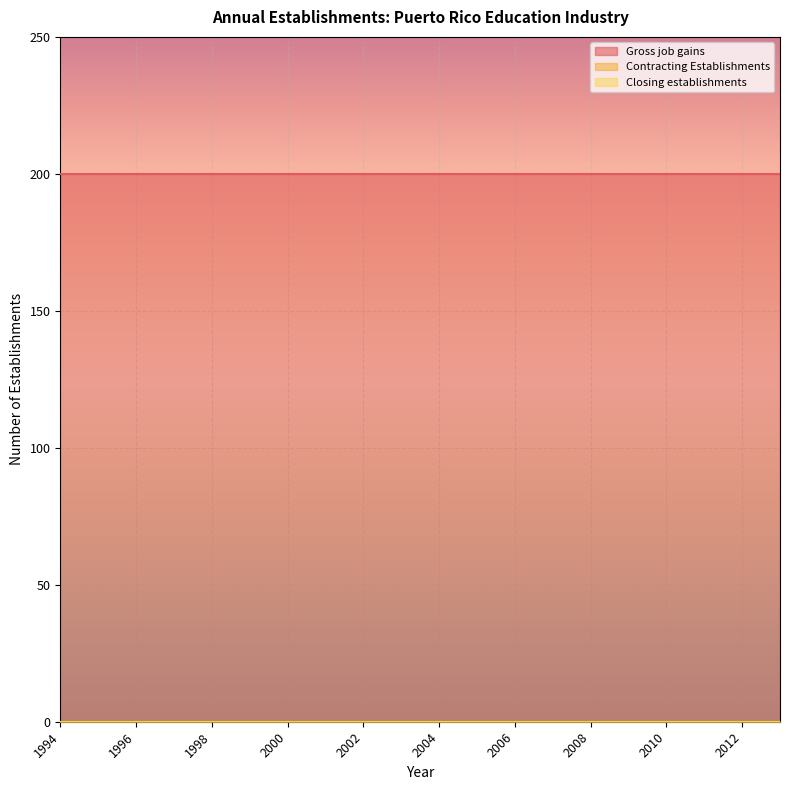

What is the difference between the highest and lowest values at 1994?

200